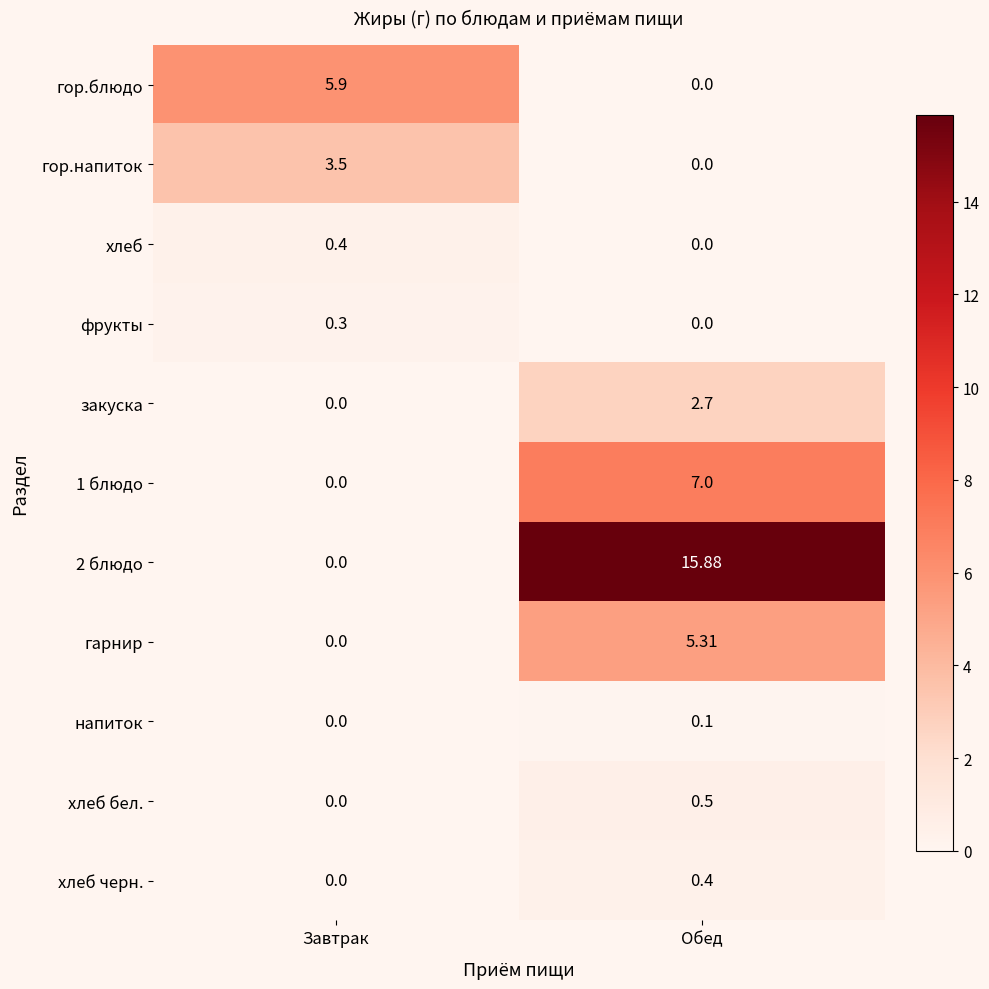

Rank the categories by 2 блюдо value from lowest to highest.

Завтрак, Обед